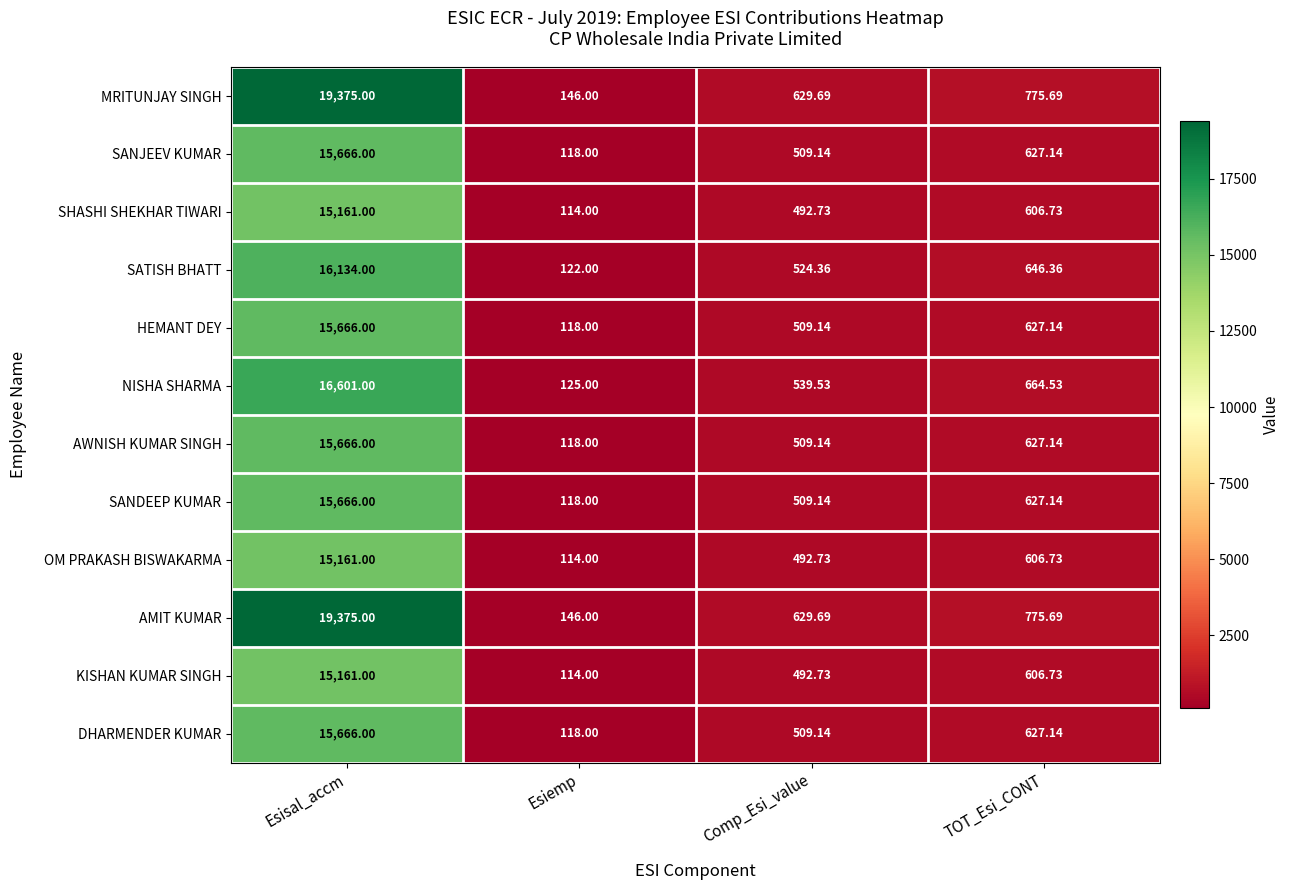

List the labels in order of DHARMENDER KUMAR value, smallest first.

Esiemp, Comp_Esi_value, TOT_Esi_CONT, Esisal_accm